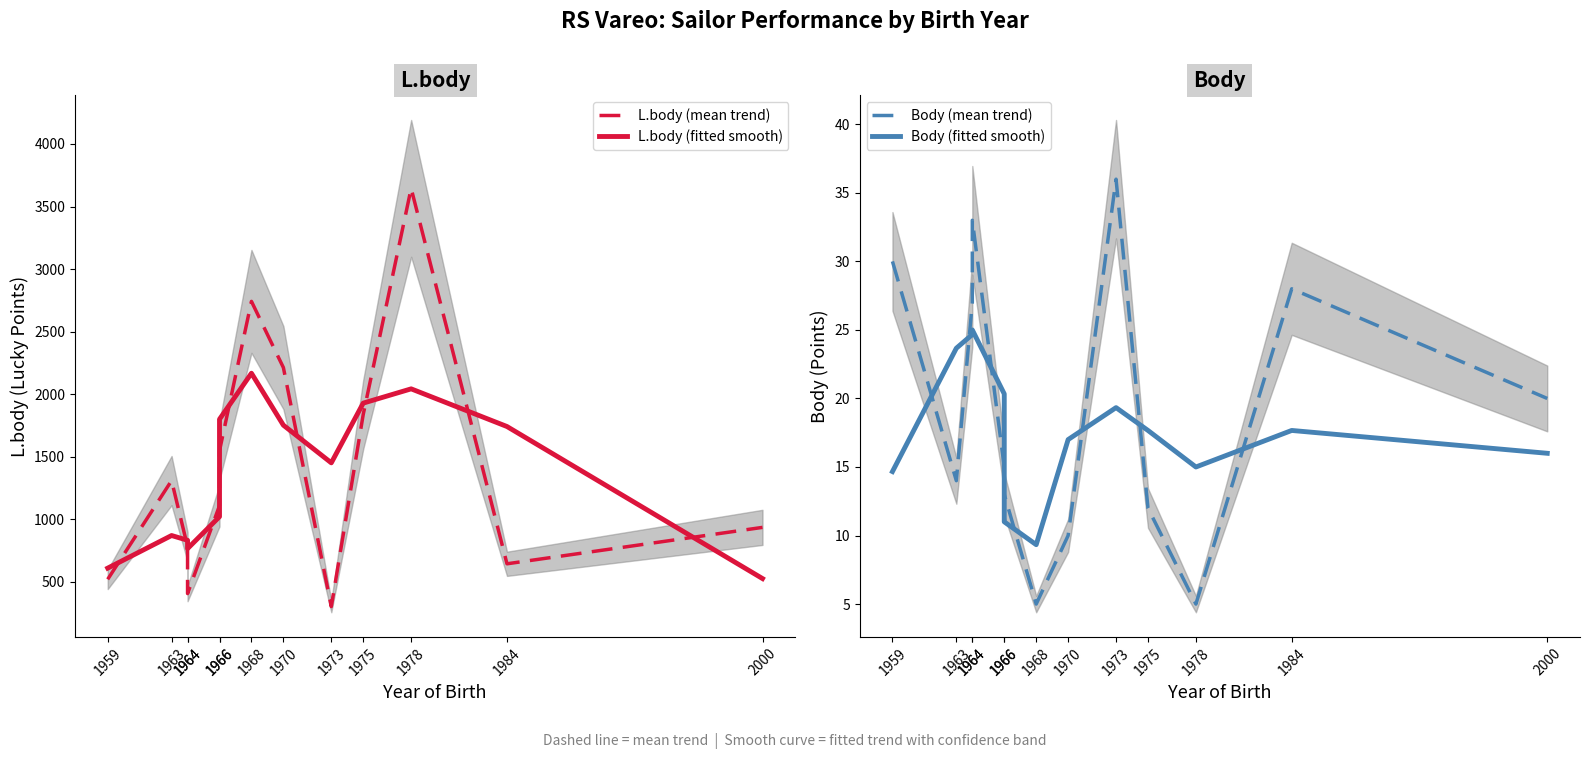

How many data points in Body (mean trend) are above 15?

6